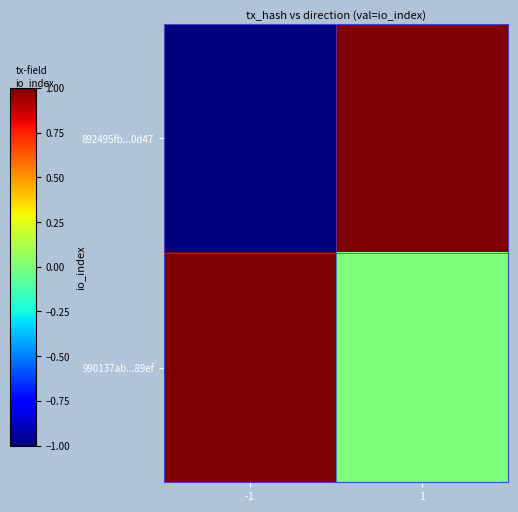

Which series has the largest total across all categories?

990137ab...89ef